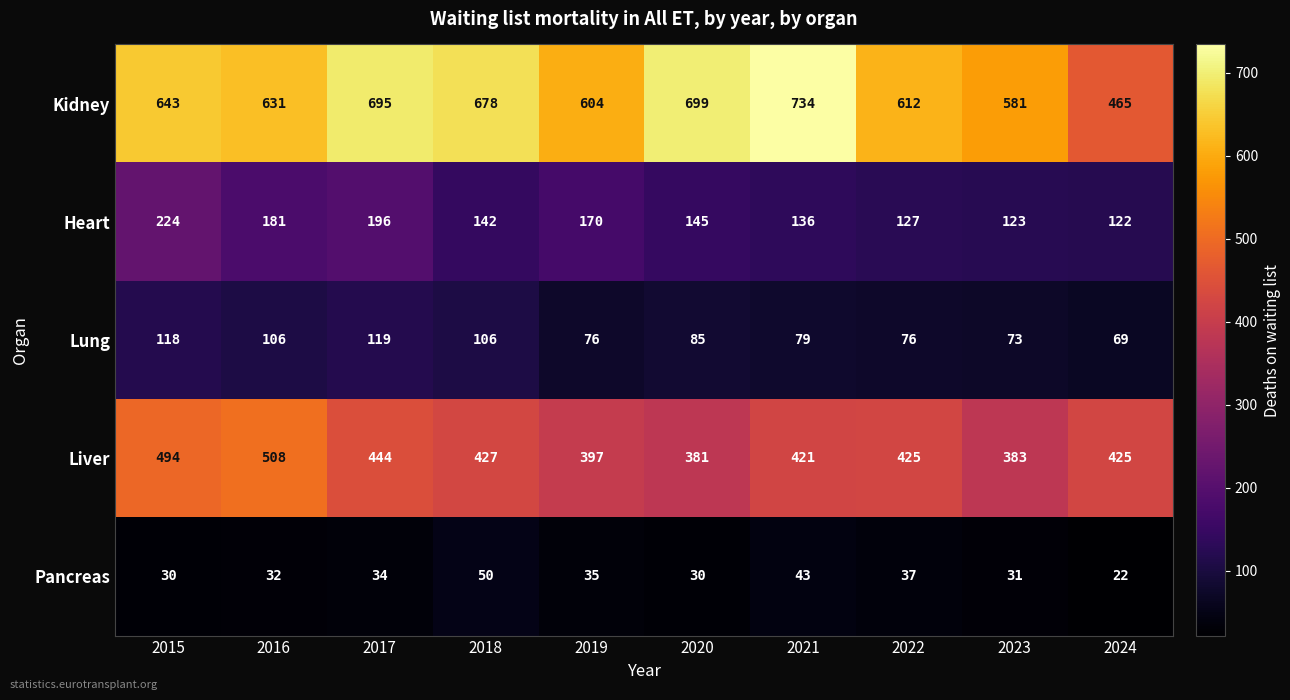

List the series in order of their peak value, lowest first.

Pancreas, Lung, Heart, Liver, Kidney